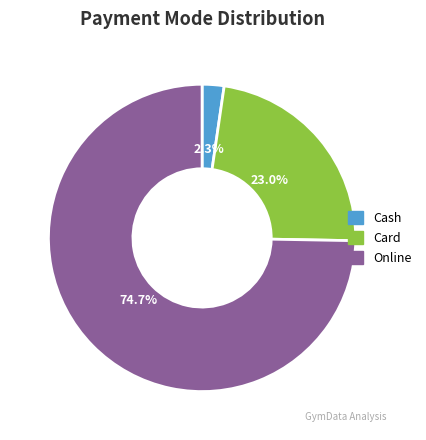

Rank the categories by value from lowest to highest.

Cash, Card, Online